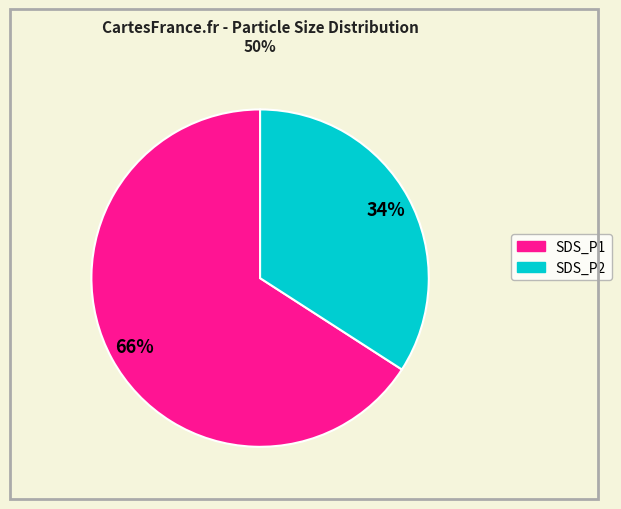

What percentage is the SDS_P1 slice, to the nearest percent?

66%